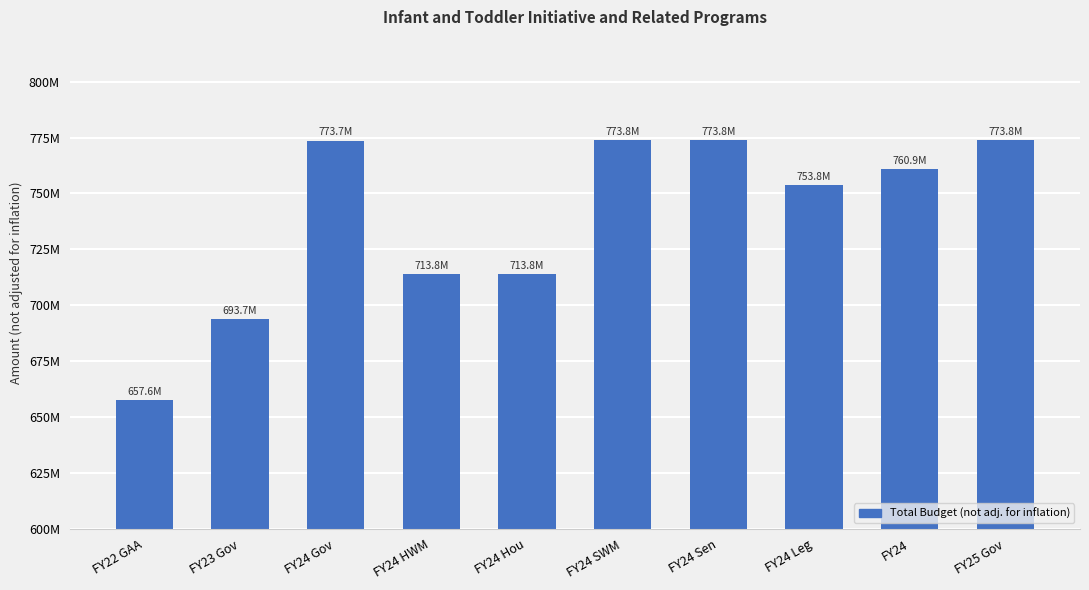

Reading left to right, transcribe all the data shown in this chart.

657631793	693650367	773650368	713775368	713775368	773775368	773775368	753775368	760940066	773775368